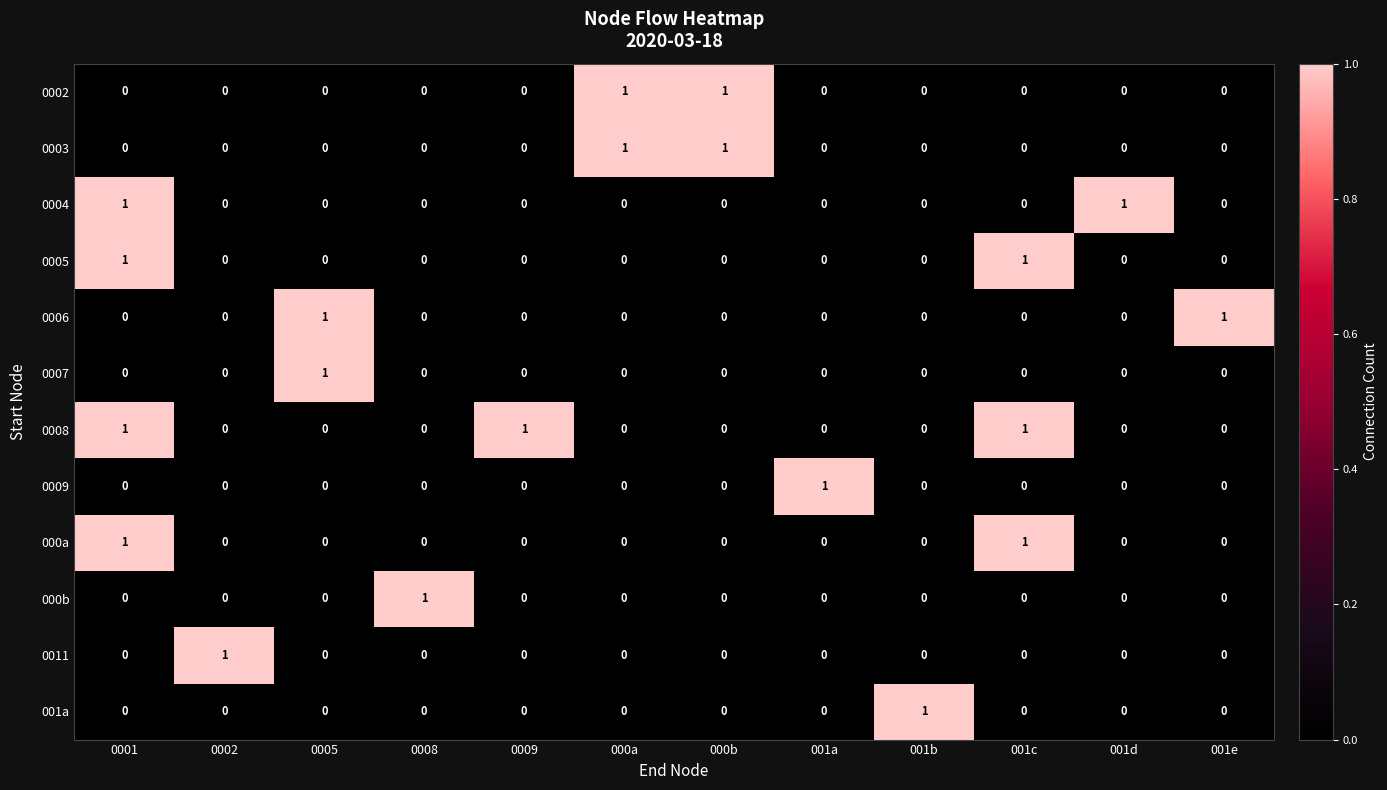

The value of 000a at 001e is -1. True or false?

False